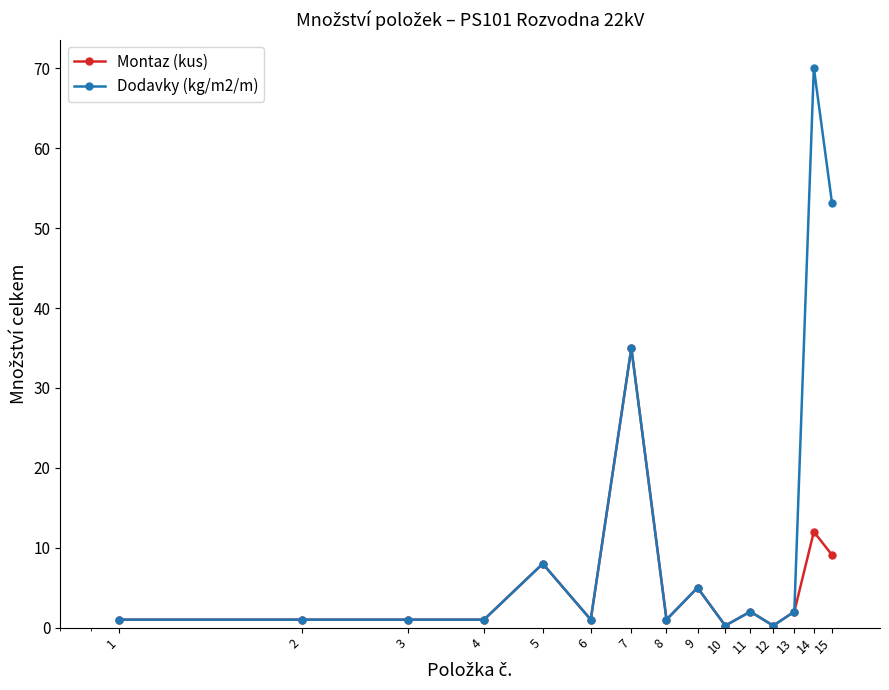

Which series has the largest total across all categories?

Dodavky (kg/m2/m)